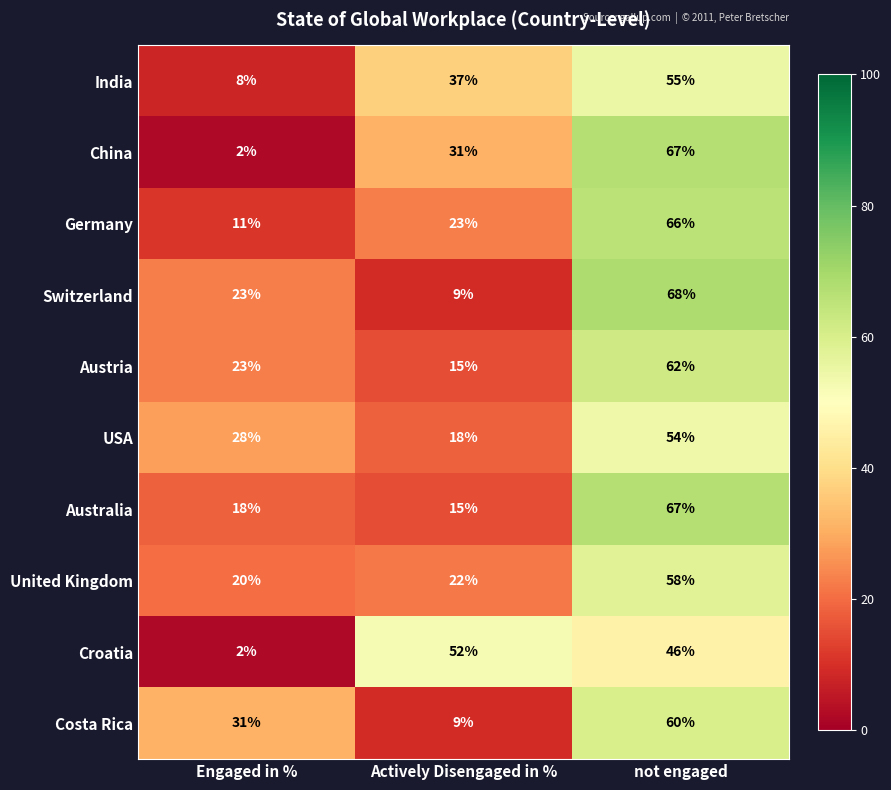

At which category is the sum across all series the highest?

not engaged